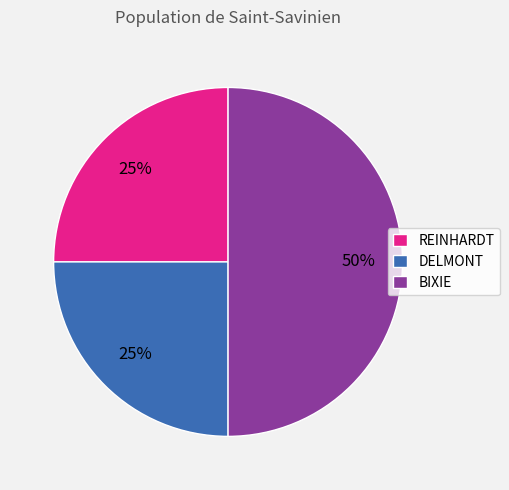

To the nearest percent, what percentage of the pie is REINHARDT?

25%